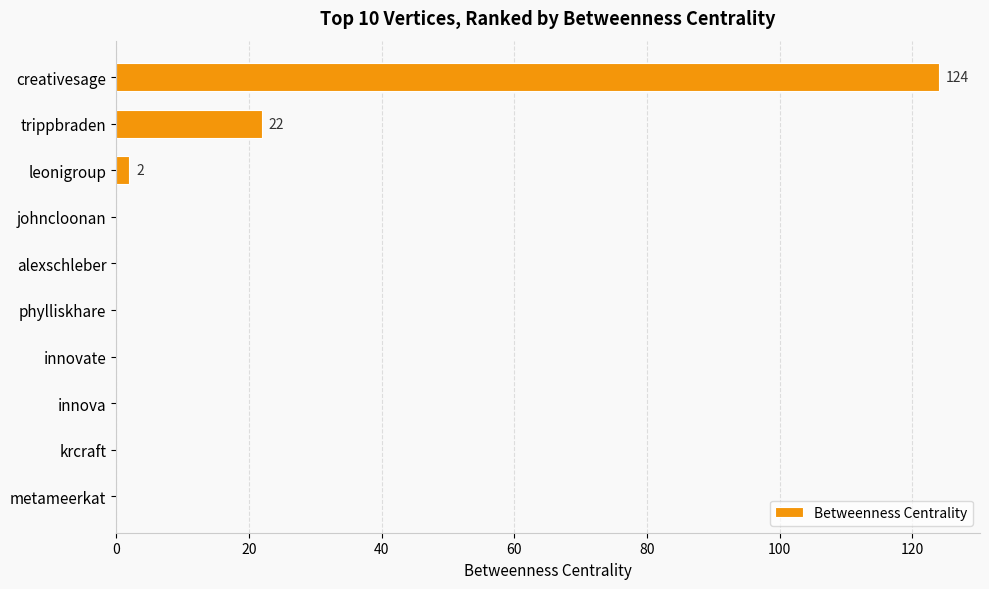

The chart shows a value of 83 at innova. True or false?

False